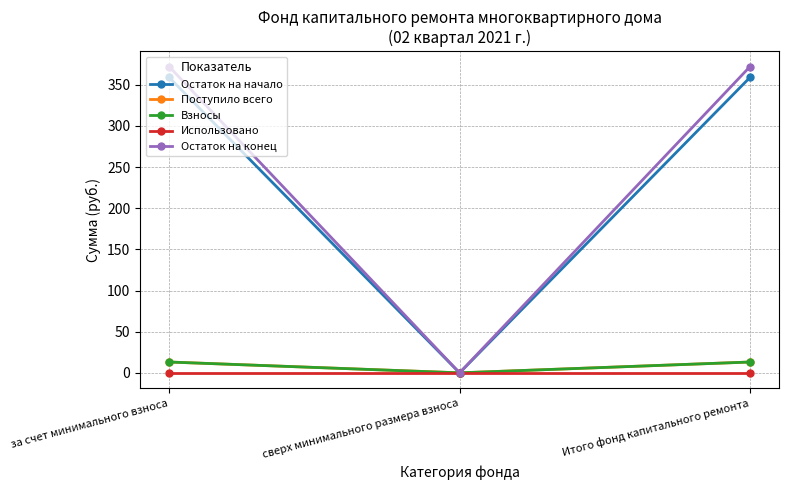

Does the chart have visible grid lines?

Yes